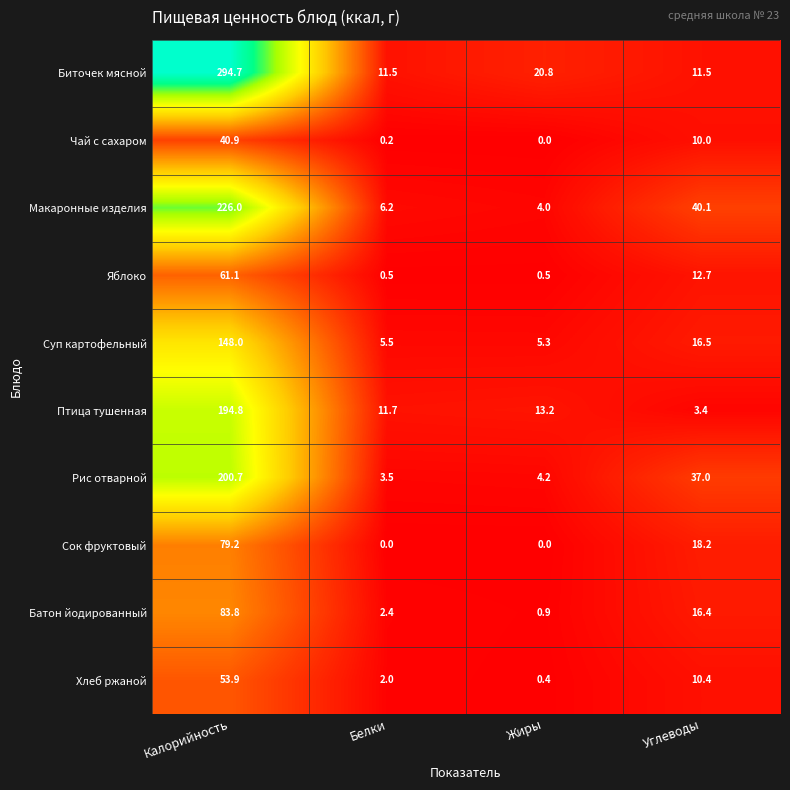

Which category has the highest value in the Макаронные изделия series?

Калорийность